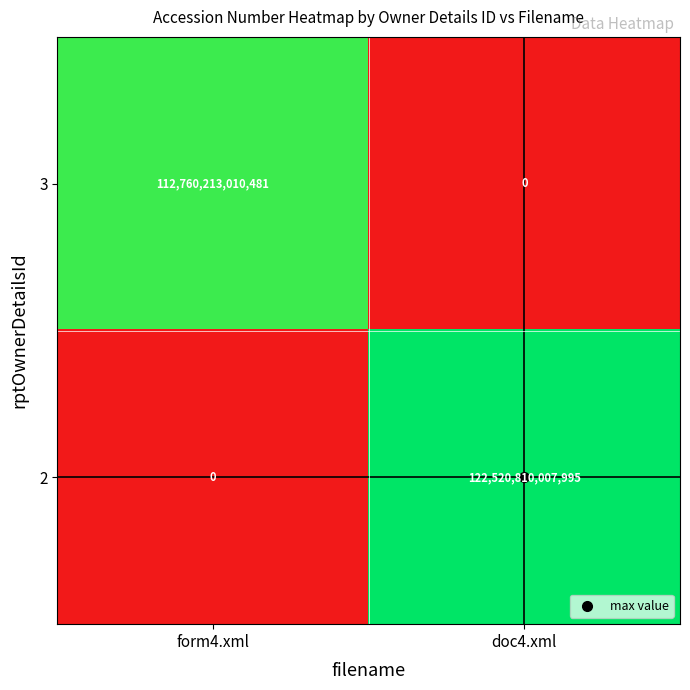

Is it true that 3 equals 112760213010481 at form4.xml?

True